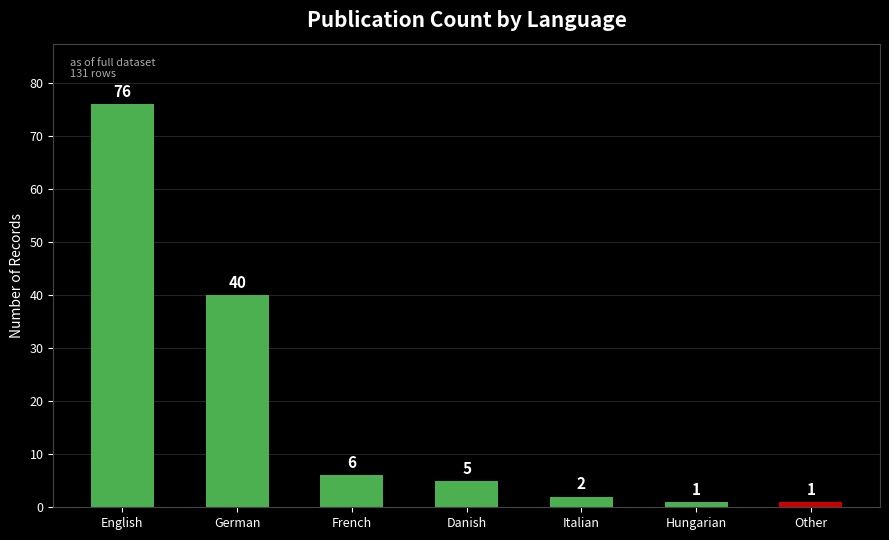

Reading left to right, extract all data points from this chart.

English=76	German=40	French=6	Danish=5	Italian=2	Hungarian=1	Other=1